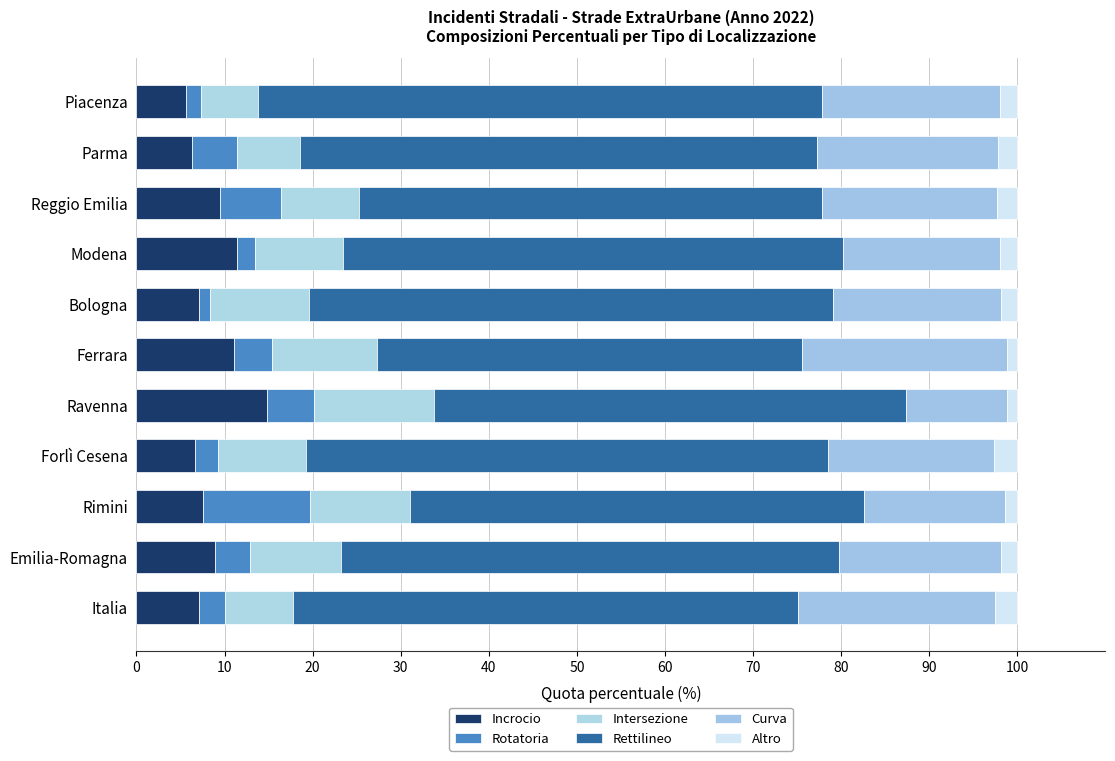

How many categories are shown in the chart?

11